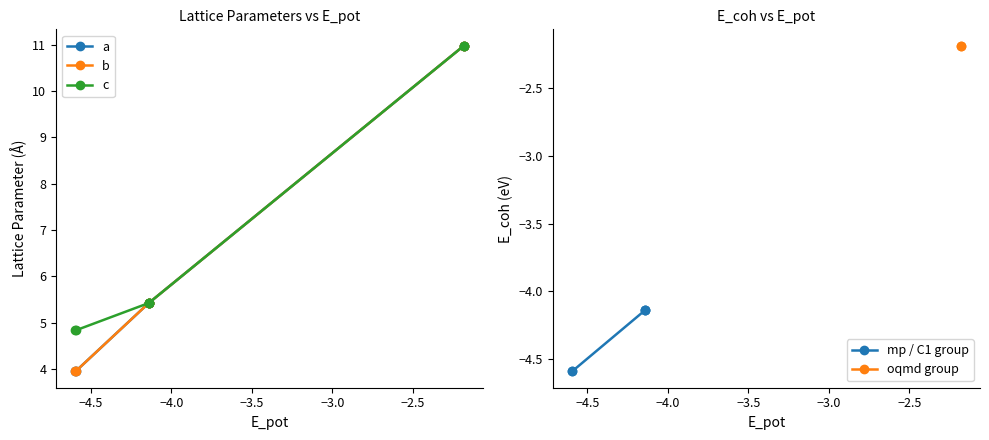

Is it true that a equals 2.7 at C1 dynamic?

False